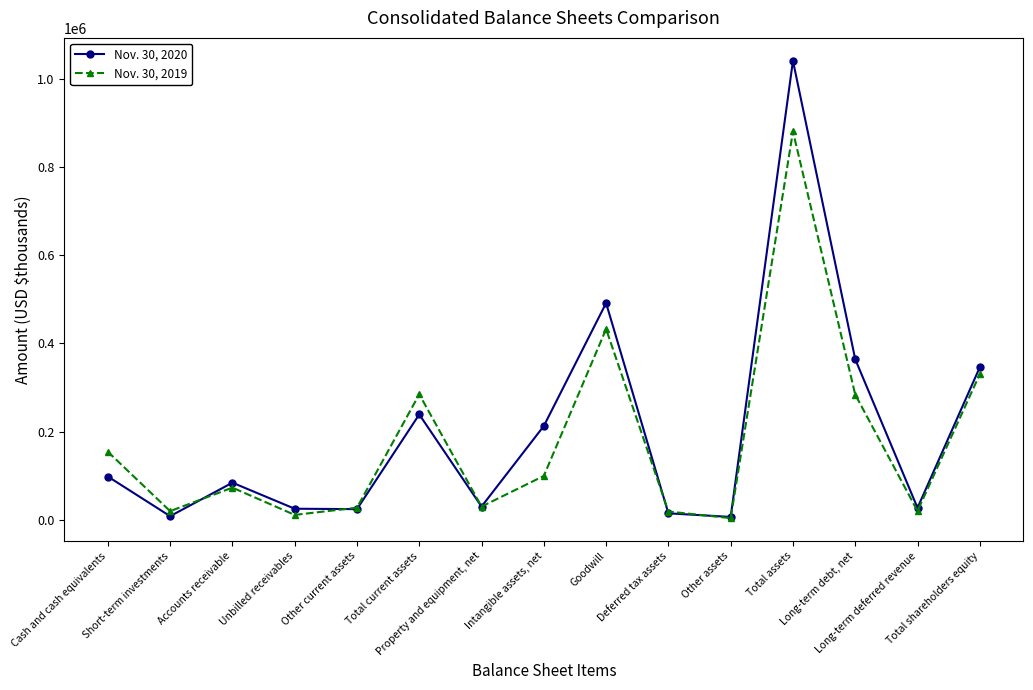

How many values in the Nov. 30, 2020 series are below 84040?

7